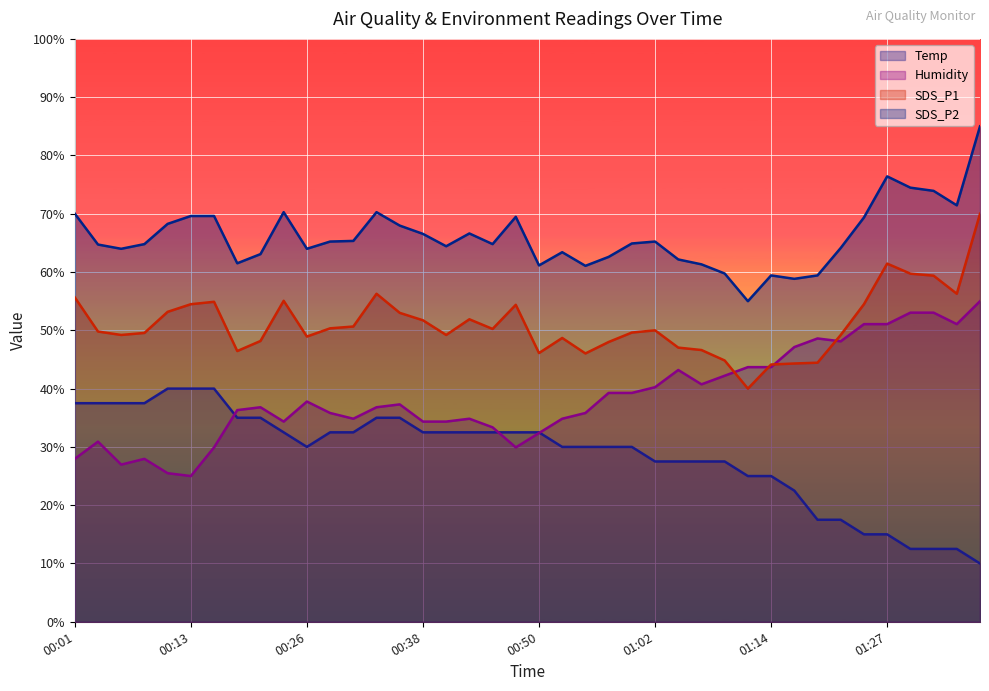

How many series are shown in this chart?

4